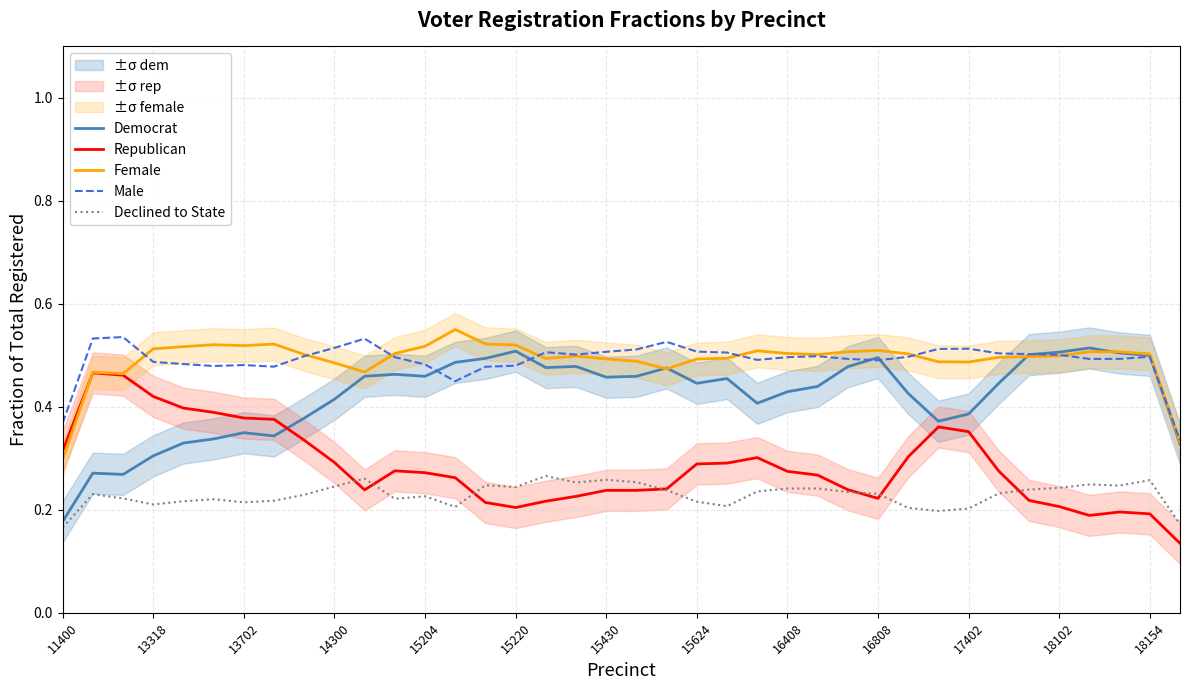

True or false: Declined to State has a value of 0.4 at 15624.

False